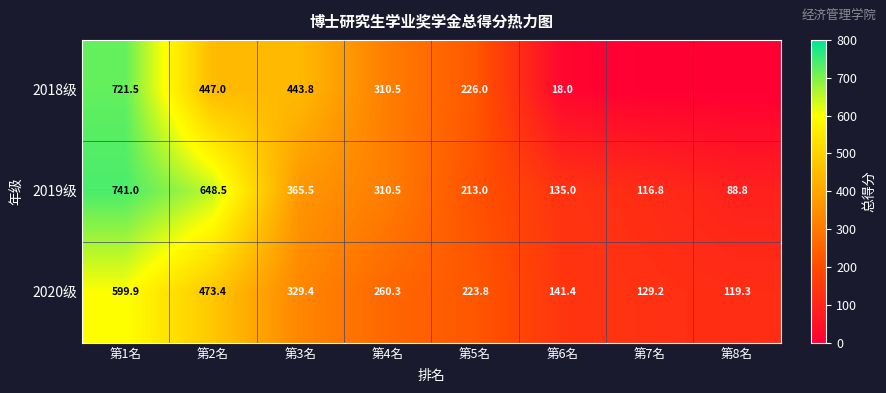

At which category is the sum across all series the highest?

第1名